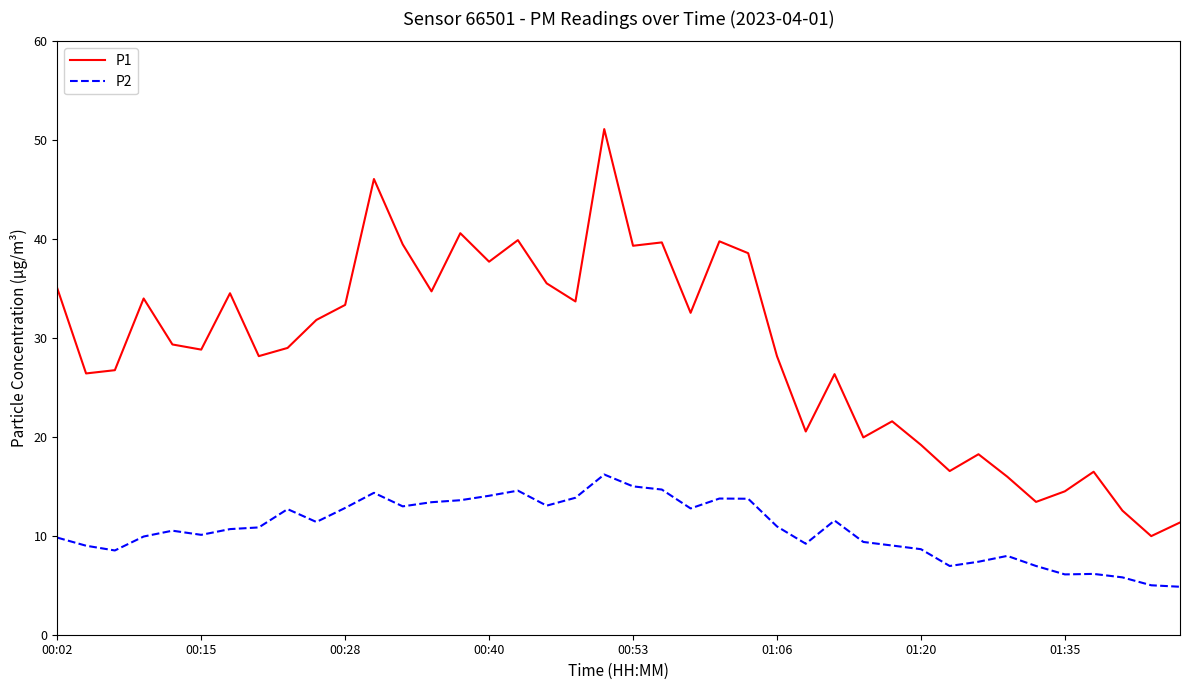

What is the highest value of the P2 series?

16.2